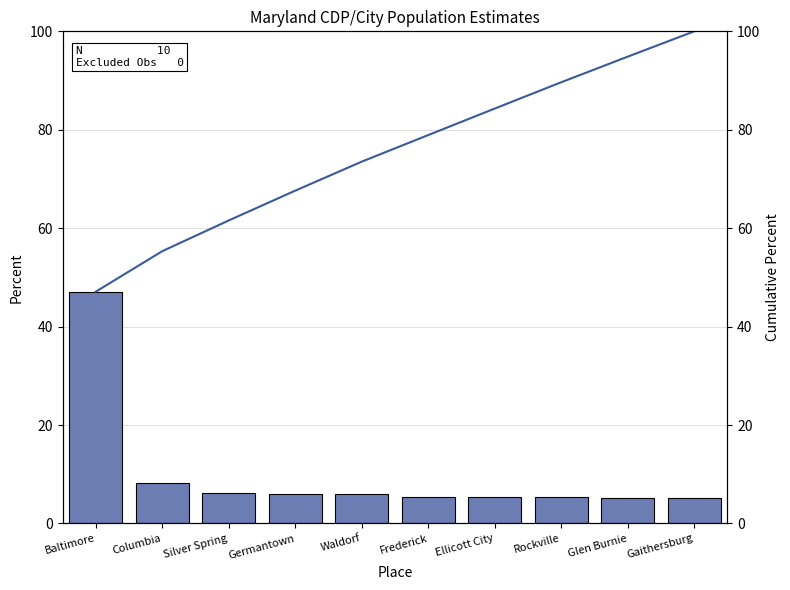

How many data points in Cumulative Percent are above 78?

5